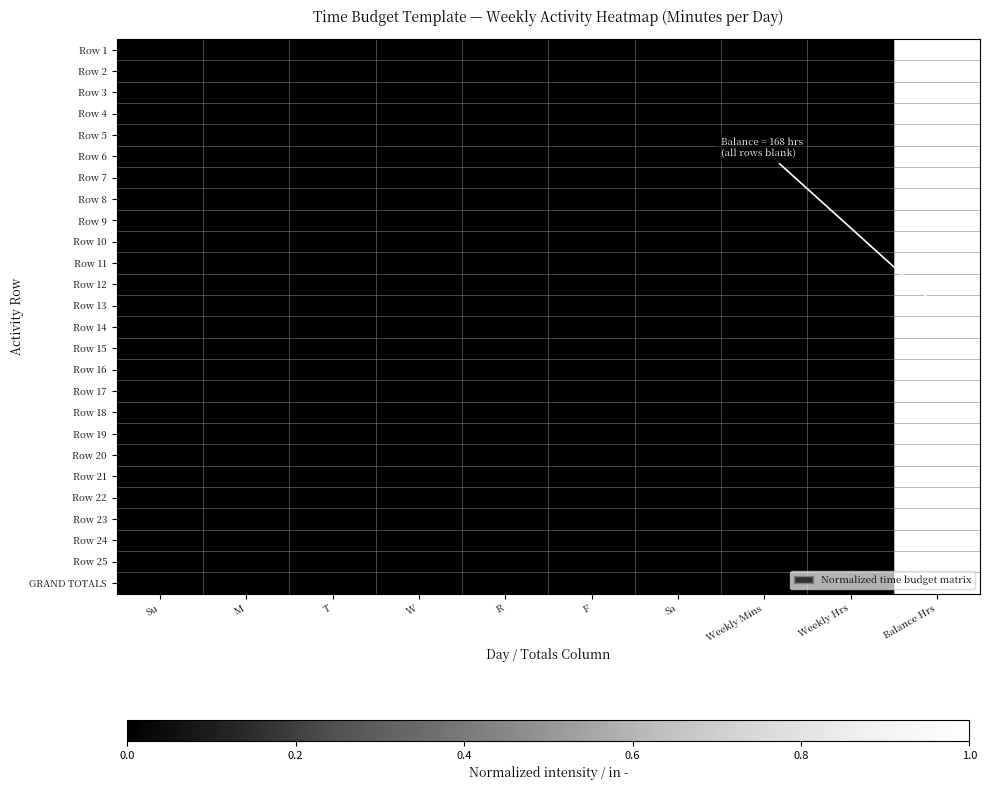

Reading left to right, list all the values displayed in this chart.

Row 1: Su=0	M=0	T=0	W=0	R=0	F=0	Sa=0	Weekly Mins=0	Weekly Hrs=0	Balance Hrs=1
Row 2: Su=0	M=0	T=0	W=0	R=0	F=0	Sa=0	Weekly Mins=0	Weekly Hrs=0	Balance Hrs=1
Row 3: Su=0	M=0	T=0	W=0	R=0	F=0	Sa=0	Weekly Mins=0	Weekly Hrs=0	Balance Hrs=1
Row 4: Su=0	M=0	T=0	W=0	R=0	F=0	Sa=0	Weekly Mins=0	Weekly Hrs=0	Balance Hrs=1
Row 5: Su=0	M=0	T=0	W=0	R=0	F=0	Sa=0	Weekly Mins=0	Weekly Hrs=0	Balance Hrs=1
Row 6: Su=0	M=0	T=0	W=0	R=0	F=0	Sa=0	Weekly Mins=0	Weekly Hrs=0	Balance Hrs=1
Row 7: Su=0	M=0	T=0	W=0	R=0	F=0	Sa=0	Weekly Mins=0	Weekly Hrs=0	Balance Hrs=1
Row 8: Su=0	M=0	T=0	W=0	R=0	F=0	Sa=0	Weekly Mins=0	Weekly Hrs=0	Balance Hrs=1
Row 9: Su=0	M=0	T=0	W=0	R=0	F=0	Sa=0	Weekly Mins=0	Weekly Hrs=0	Balance Hrs=1
Row 10: Su=0	M=0	T=0	W=0	R=0	F=0	Sa=0	Weekly Mins=0	Weekly Hrs=0	Balance Hrs=1
Row 11: Su=0	M=0	T=0	W=0	R=0	F=0	Sa=0	Weekly Mins=0	Weekly Hrs=0	Balance Hrs=1
Row 12: Su=0	M=0	T=0	W=0	R=0	F=0	Sa=0	Weekly Mins=0	Weekly Hrs=0	Balance Hrs=1
Row 13: Su=0	M=0	T=0	W=0	R=0	F=0	Sa=0	Weekly Mins=0	Weekly Hrs=0	Balance Hrs=1
Row 14: Su=0	M=0	T=0	W=0	R=0	F=0	Sa=0	Weekly Mins=0	Weekly Hrs=0	Balance Hrs=1
Row 15: Su=0	M=0	T=0	W=0	R=0	F=0	Sa=0	Weekly Mins=0	Weekly Hrs=0	Balance Hrs=1
Row 16: Su=0	M=0	T=0	W=0	R=0	F=0	Sa=0	Weekly Mins=0	Weekly Hrs=0	Balance Hrs=1
Row 17: Su=0	M=0	T=0	W=0	R=0	F=0	Sa=0	Weekly Mins=0	Weekly Hrs=0	Balance Hrs=1
Row 18: Su=0	M=0	T=0	W=0	R=0	F=0	Sa=0	Weekly Mins=0	Weekly Hrs=0	Balance Hrs=1
Row 19: Su=0	M=0	T=0	W=0	R=0	F=0	Sa=0	Weekly Mins=0	Weekly Hrs=0	Balance Hrs=1
Row 20: Su=0	M=0	T=0	W=0	R=0	F=0	Sa=0	Weekly Mins=0	Weekly Hrs=0	Balance Hrs=1
Row 21: Su=0	M=0	T=0	W=0	R=0	F=0	Sa=0	Weekly Mins=0	Weekly Hrs=0	Balance Hrs=1
Row 22: Su=0	M=0	T=0	W=0	R=0	F=0	Sa=0	Weekly Mins=0	Weekly Hrs=0	Balance Hrs=1
Row 23: Su=0	M=0	T=0	W=0	R=0	F=0	Sa=0	Weekly Mins=0	Weekly Hrs=0	Balance Hrs=1
Row 24: Su=0	M=0	T=0	W=0	R=0	F=0	Sa=0	Weekly Mins=0	Weekly Hrs=0	Balance Hrs=1
Row 25: Su=0	M=0	T=0	W=0	R=0	F=0	Sa=0	Weekly Mins=0	Weekly Hrs=0	Balance Hrs=1
GRAND TOTALS: Su=0	M=0	T=0	W=0	R=0	F=0	Sa=0	Weekly Mins=0	Weekly Hrs=0	Balance Hrs=1